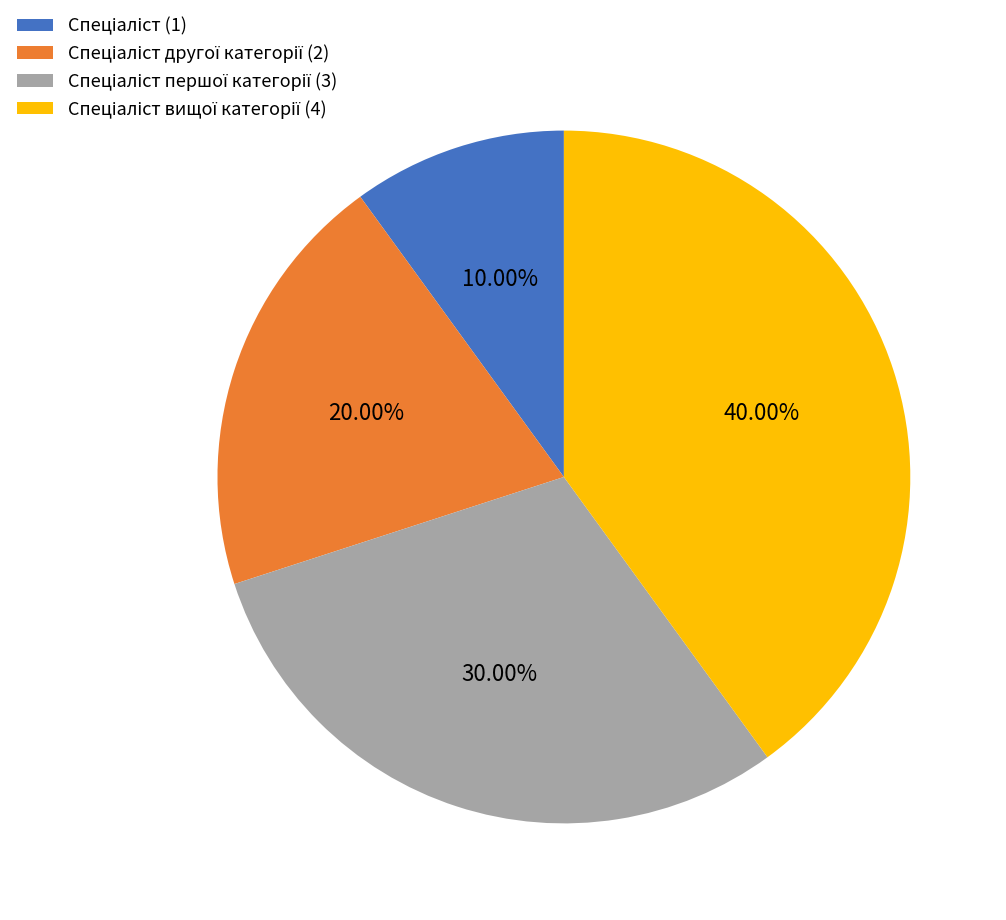

Is there a majority slice in this chart?

No